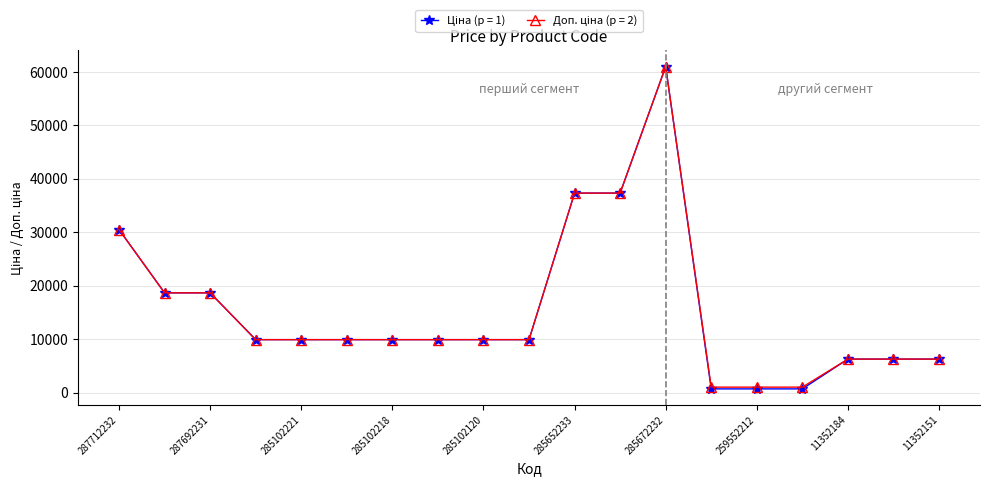

At how many categories does at least one series exceed 23657?

4